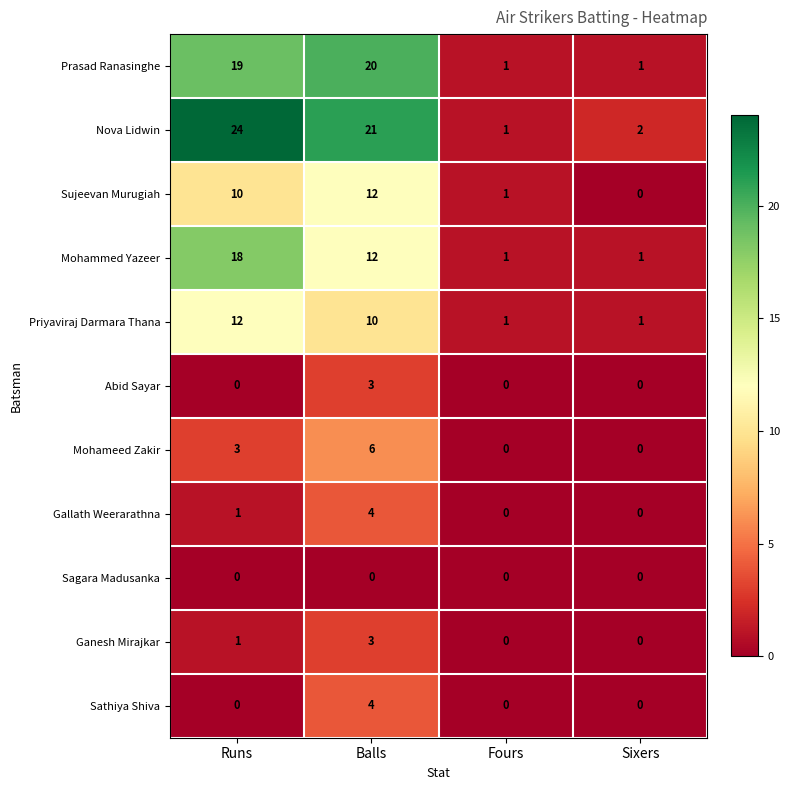

What is the sum of the Abid Sayar values at Sixers and Balls?

3